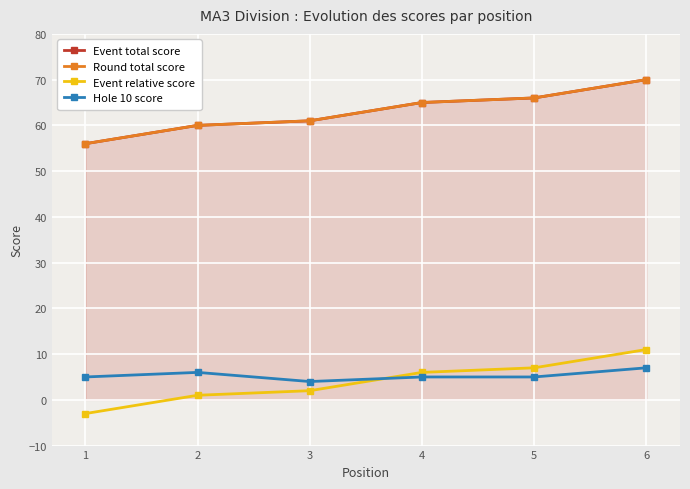

At how many categories does at least one series exceed 43?

6